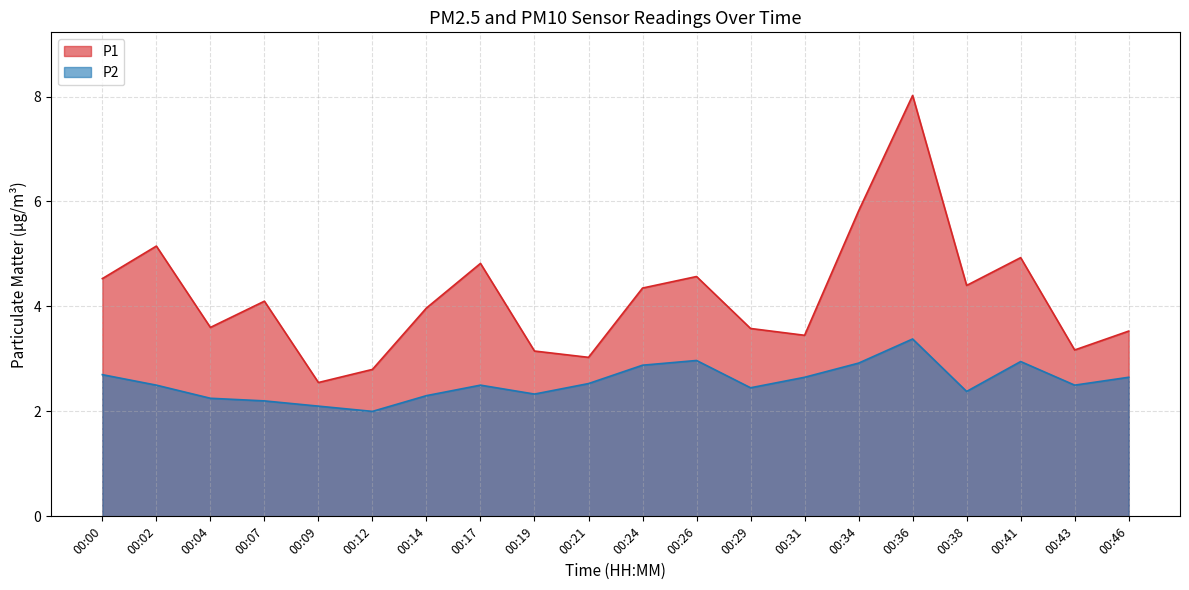

Does the chart display data point markers on the line(s)?

No